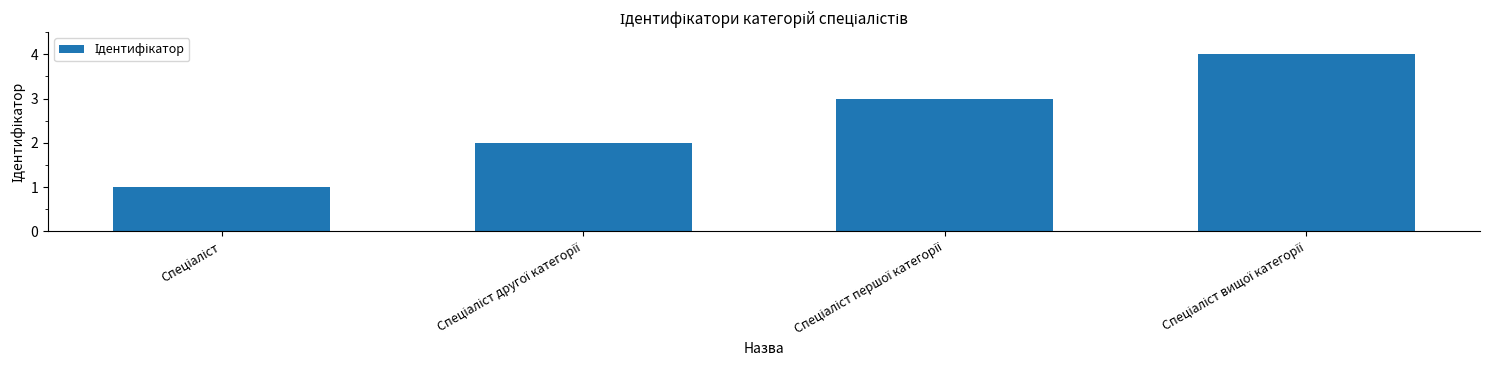

What is the value of the 1st bar from the left?

1